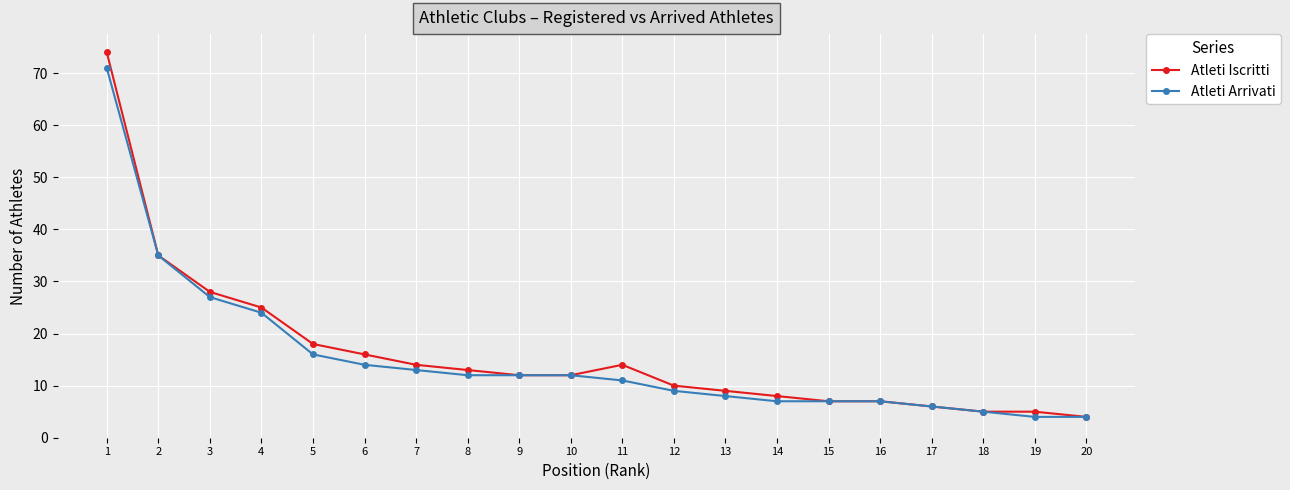

Which series has the largest range (max minus min)?

Atleti Iscritti